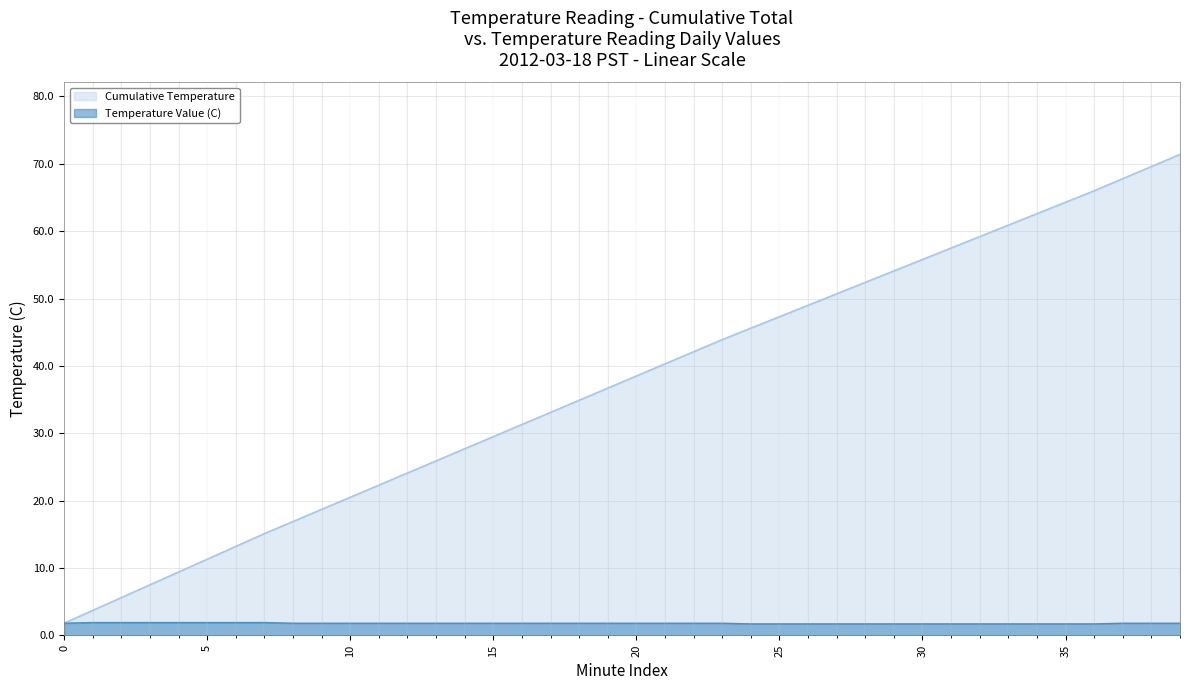

Rank the series by their maximum value, from lowest to highest.

Temperature Value (C), Cumulative Temperature